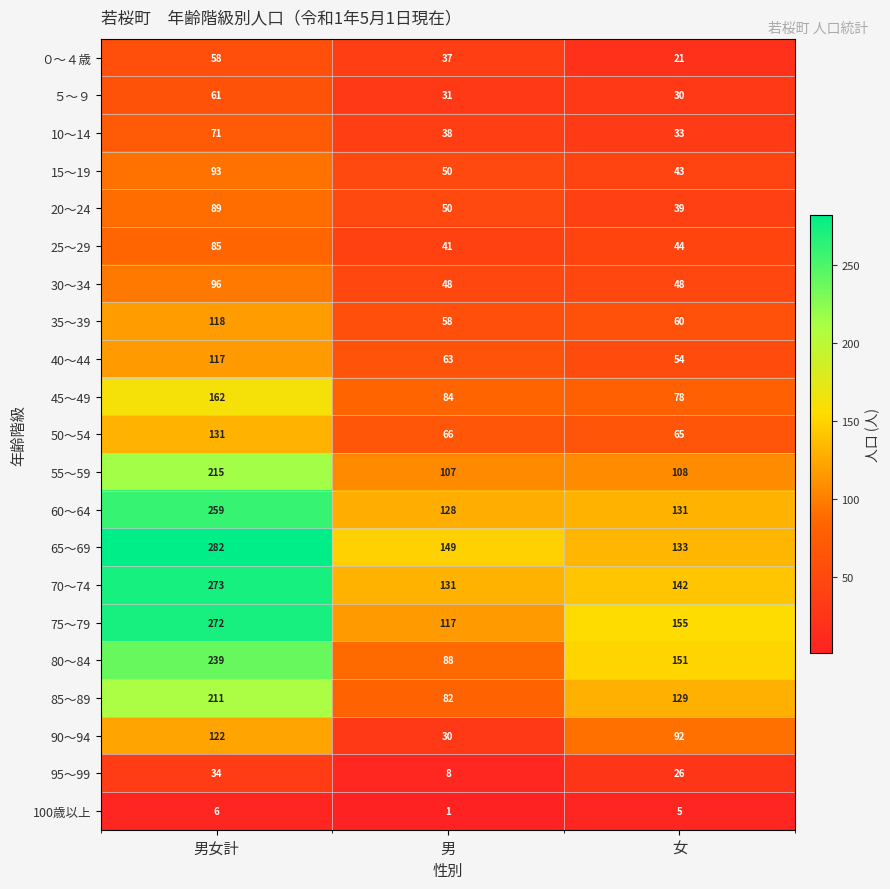

Where is 90～94 nearest to the value 76?

女